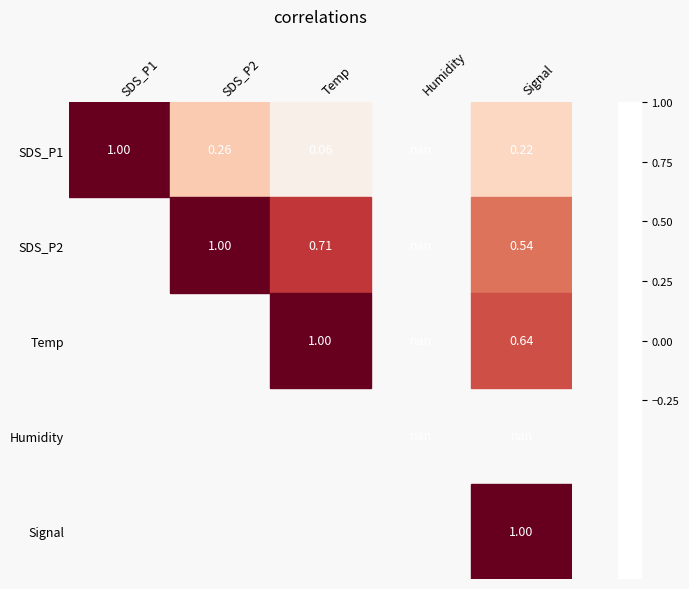

True or false: Signal has a value of 1.0 at Signal.

True